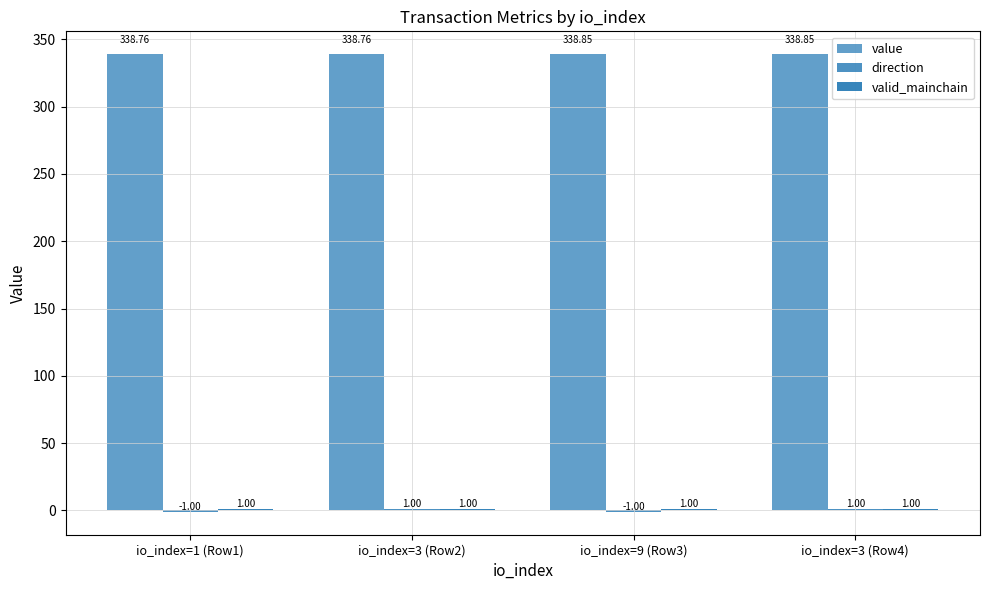

At which category is the sum across all series the highest?

io_index=3 (Row4)